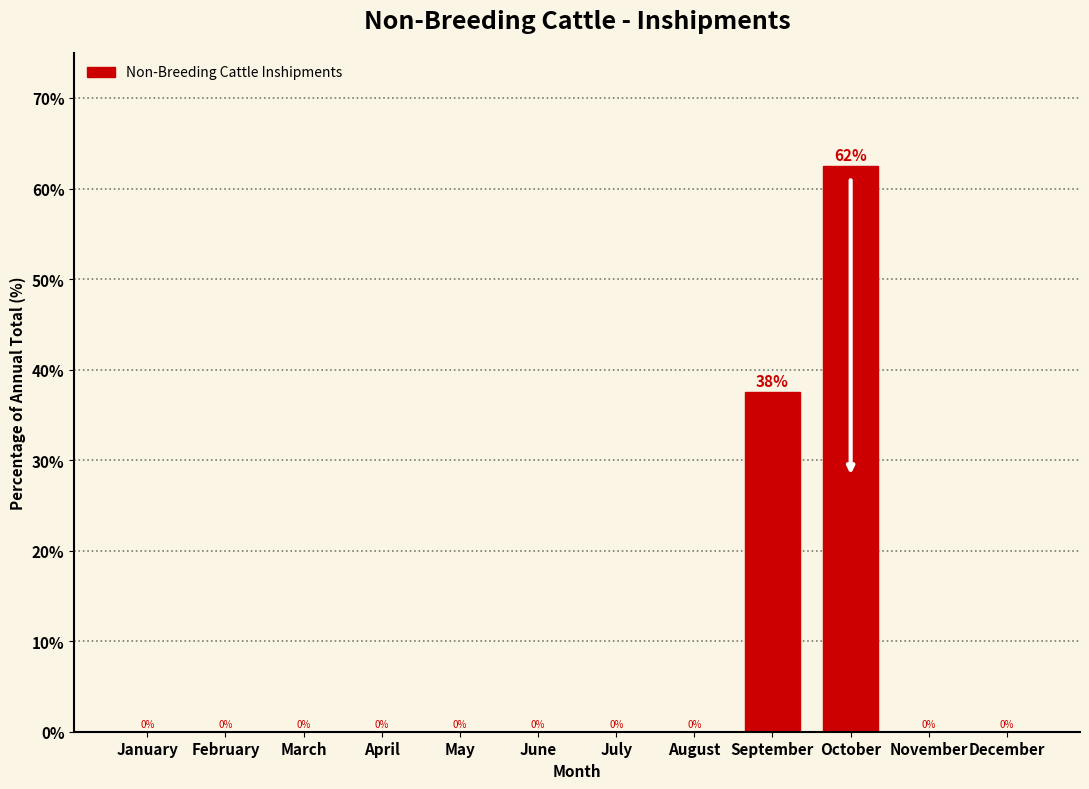

What is the maximum value shown in the chart?

62.5